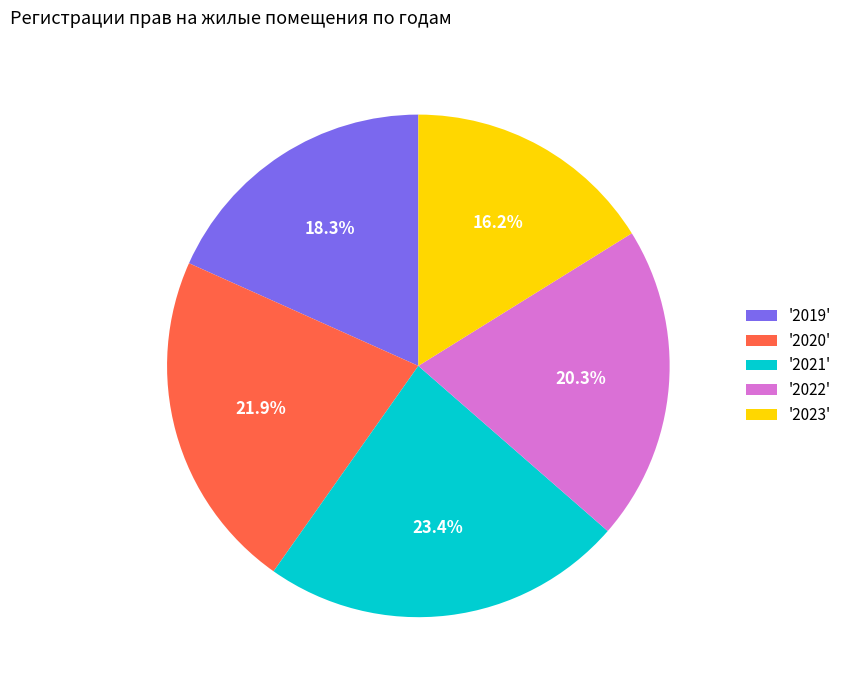

Between '2022' and '2023', which is larger?

'2022'